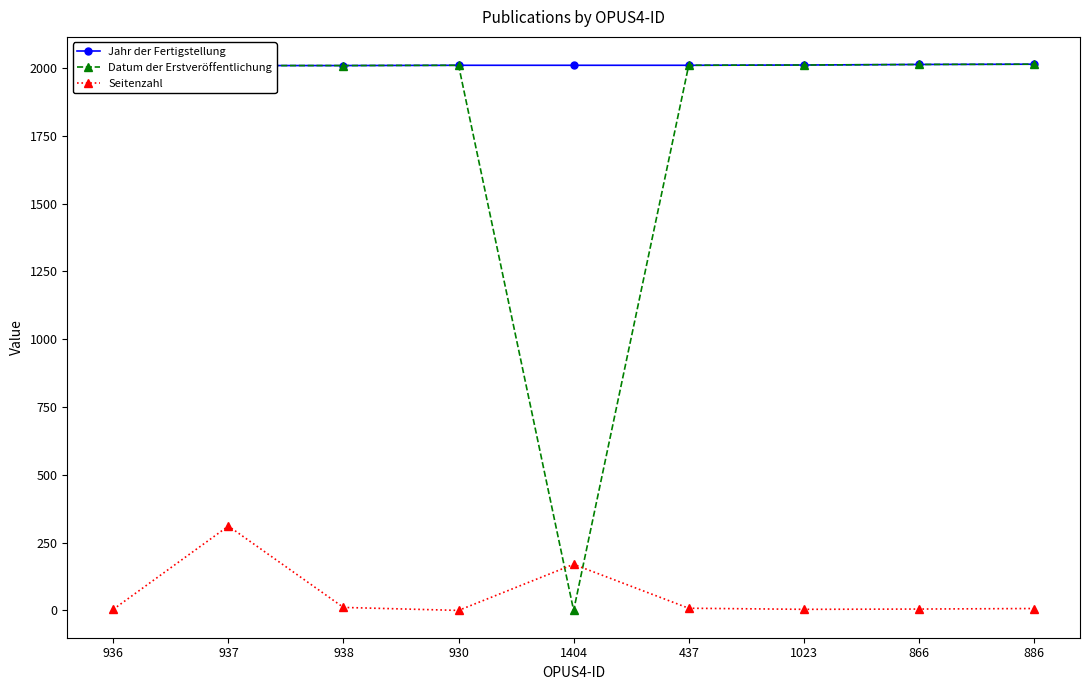

Count the number of categories in the chart.

9